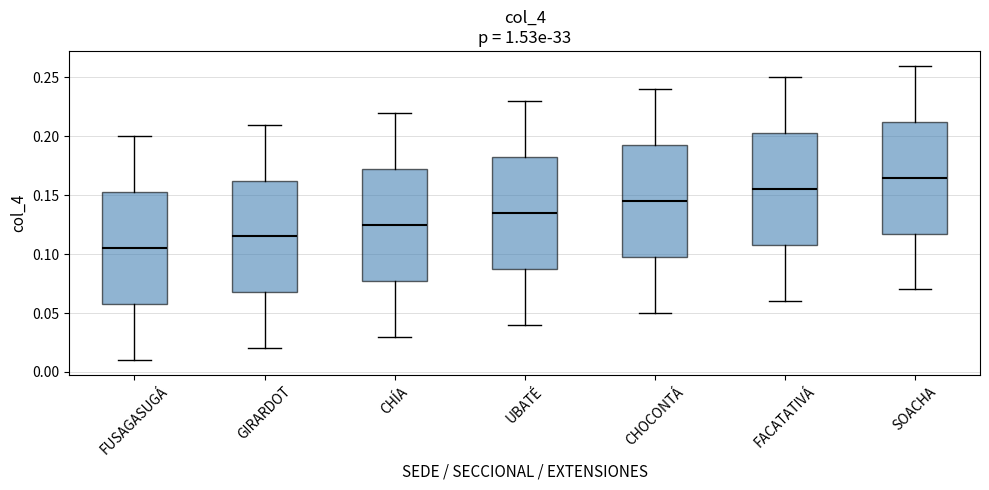

Reading left to right, transcribe this box plot: for each box, give where its median line is, the range the box spans, and where its two whiskers end, as read against the y-axis. The values are not printed on the chart, so give them approximately, as read against the axis.

FUSAGASUGÁ: median 0.105, box 0.060 to 0.155, whiskers 0.010 to 0.200
GIRARDOT: median 0.115, box 0.070 to 0.165, whiskers 0.020 to 0.210
CHÍA: median 0.125, box 0.080 to 0.175, whiskers 0.030 to 0.220
UBATÉ: median 0.135, box 0.090 to 0.185, whiskers 0.040 to 0.230
CHOCONTÁ: median 0.145, box 0.100 to 0.195, whiskers 0.050 to 0.240
FACATATIVÁ: median 0.155, box 0.110 to 0.205, whiskers 0.060 to 0.250
SOACHA: median 0.165, box 0.120 to 0.215, whiskers 0.070 to 0.260